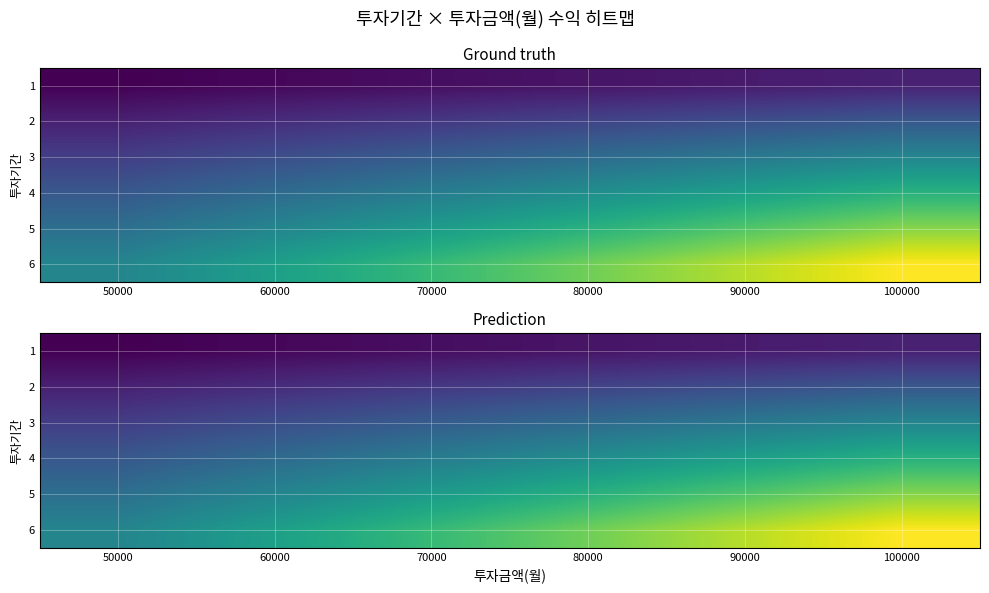

Rank the categories by 3 value from highest to lowest.

100000, 90000, 80000, 70000, 60000, 50000